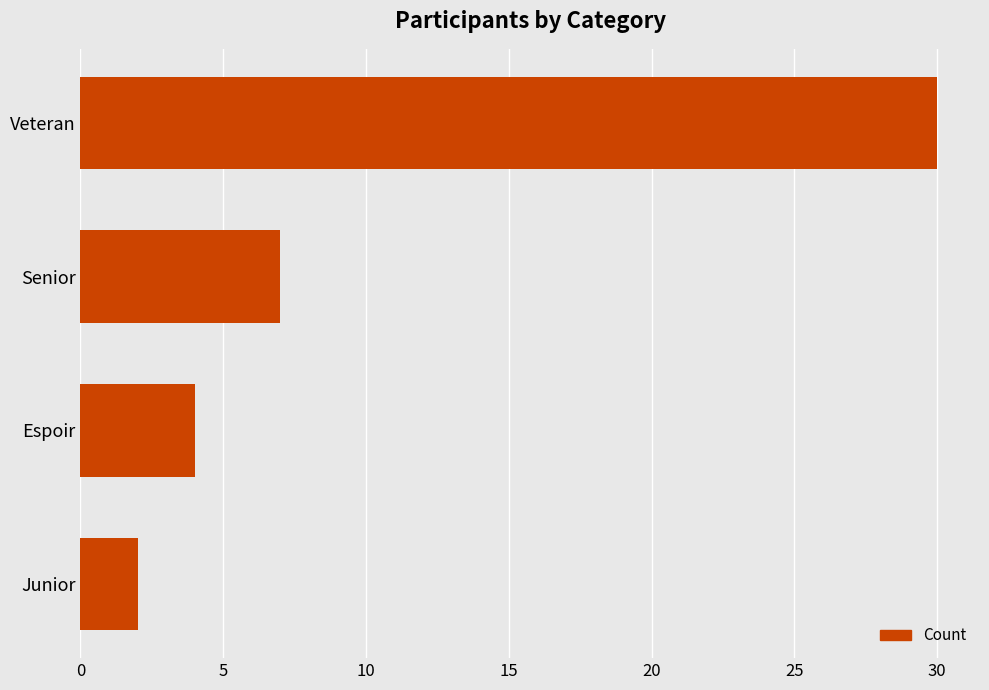

Where is the data nearest to the value 16?

Senior